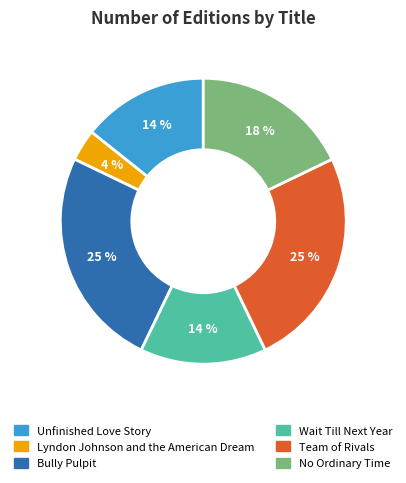

To the nearest percent, what portion does No Ordinary Time represent?

18%